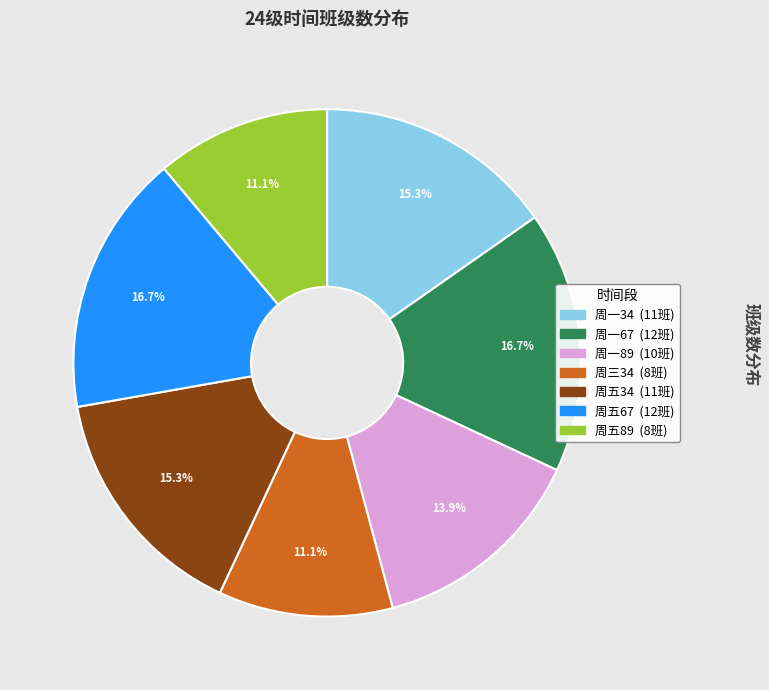

Combined, do 周五67 and 周三34 account for over 50%?

No